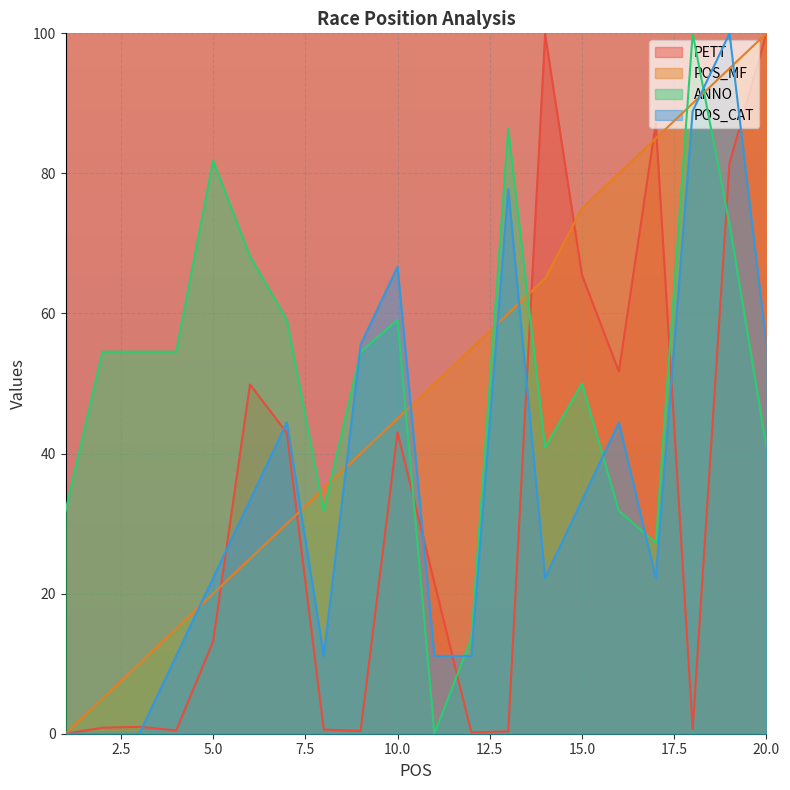

Count the number of data series in this chart.

4